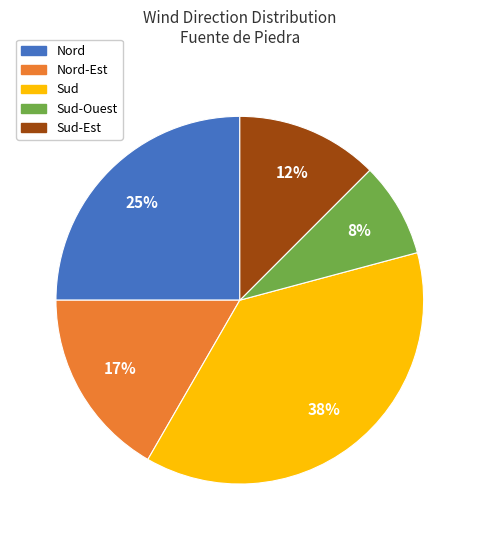

Count the number of slices in the pie.

5